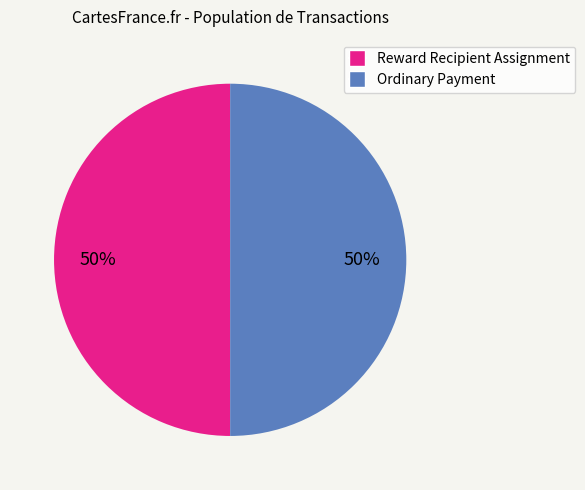

How many segments does this pie chart have?

2